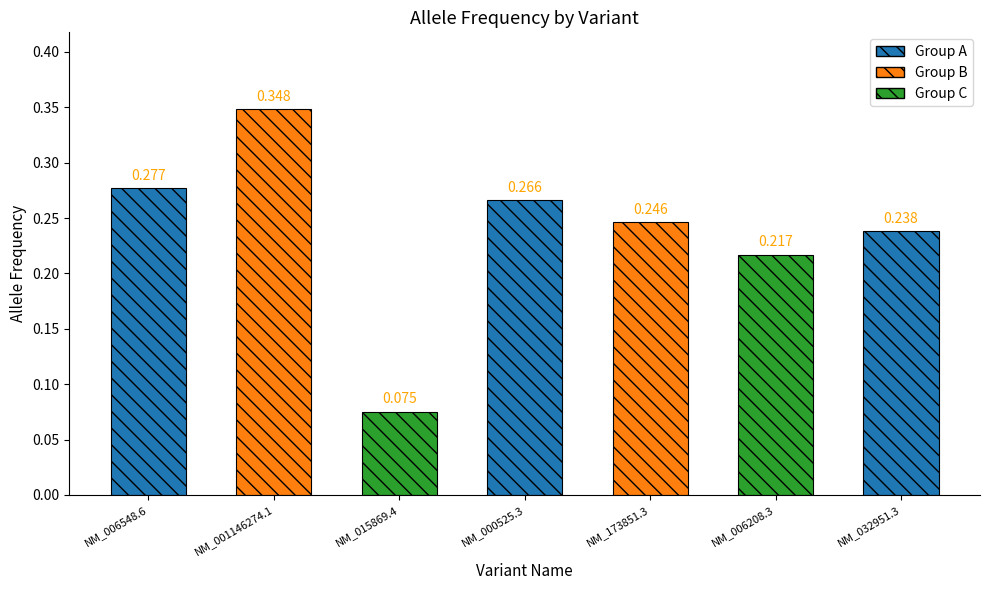

Reading right to left, list all the values displayed in this chart.

0.2	0.2	0.2	0.3	0.1	0.3	0.3